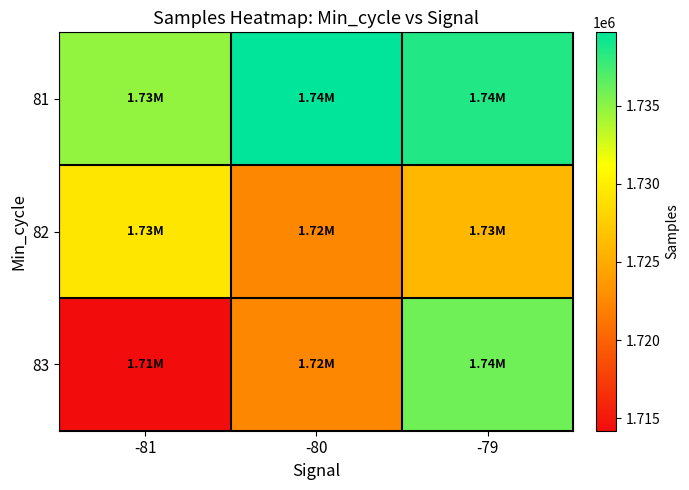

What is the minimum value shown in the chart?

1714216.5